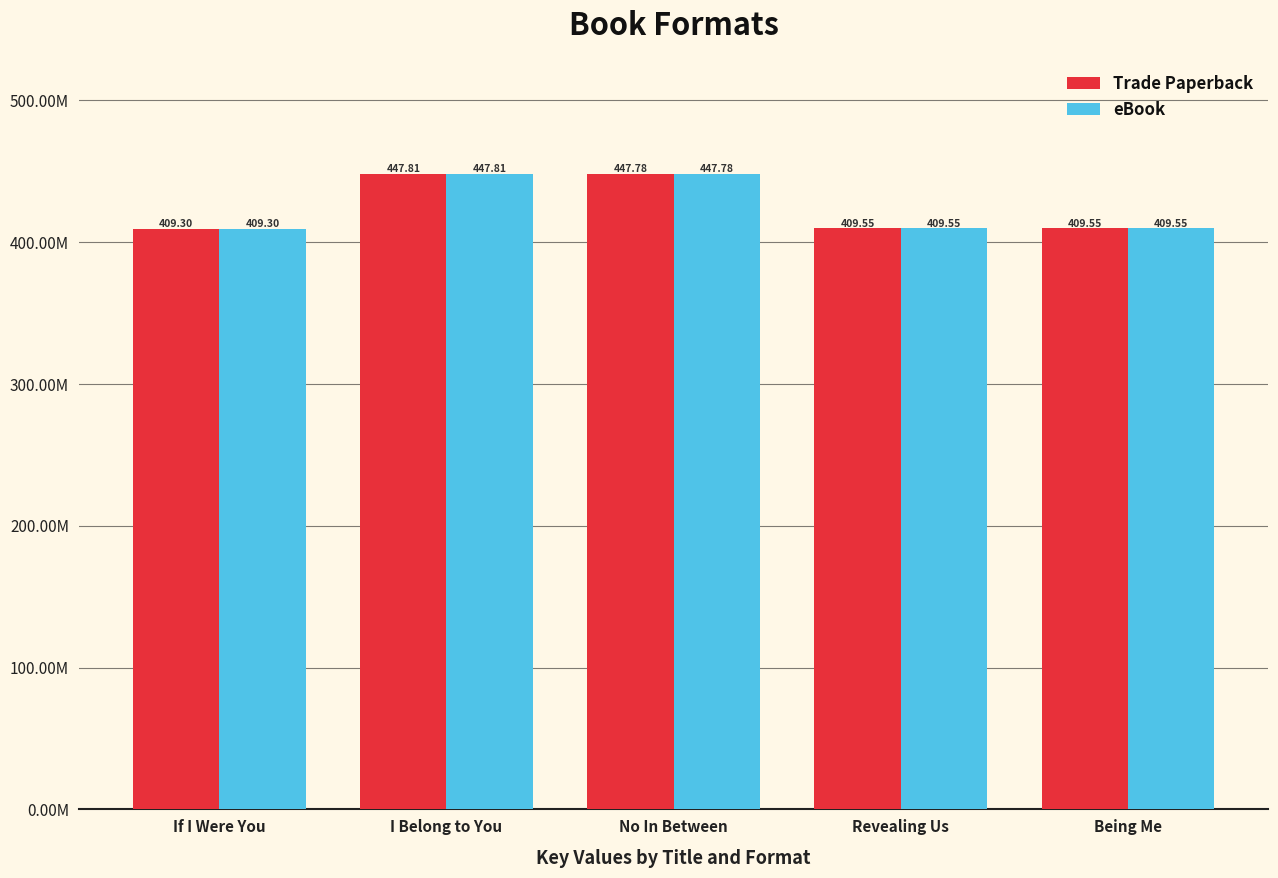

What position from the left is I Belong to You?

2